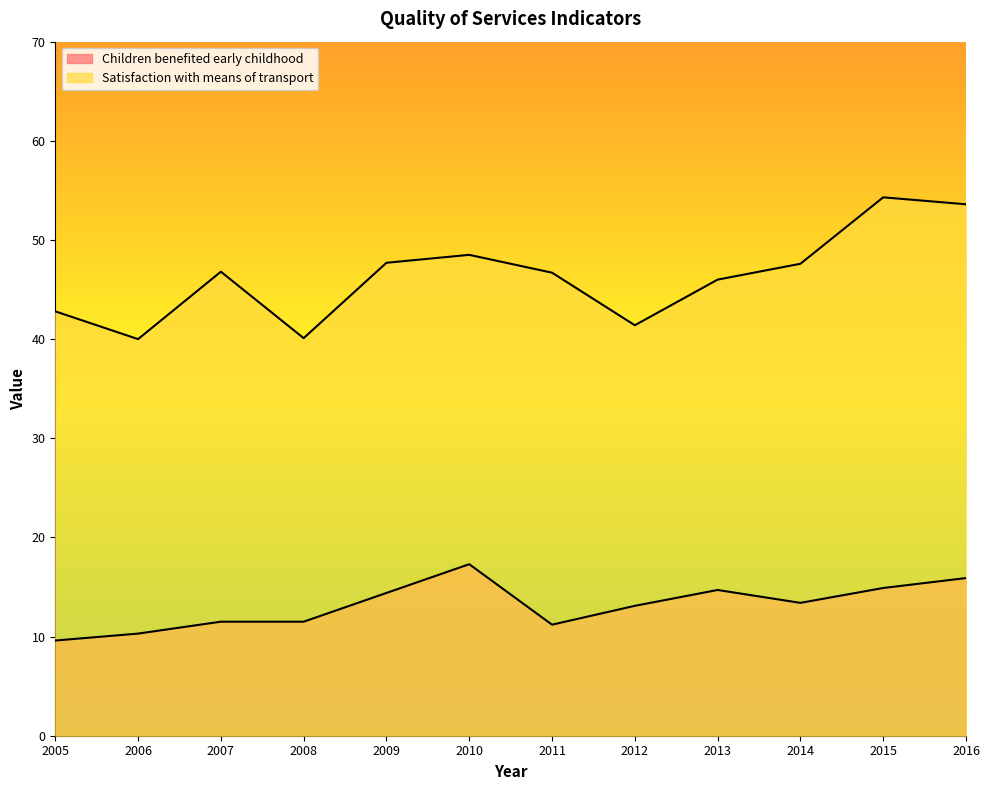

How many interior local peaks does the Satisfaction with means of transport series have?

3